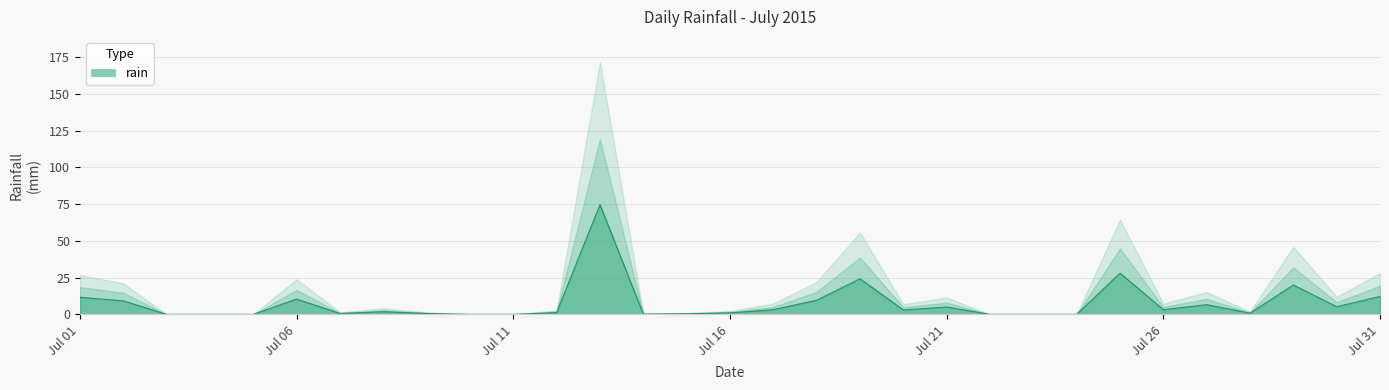

True or false: the data has more than 0 interior local peaks.

True